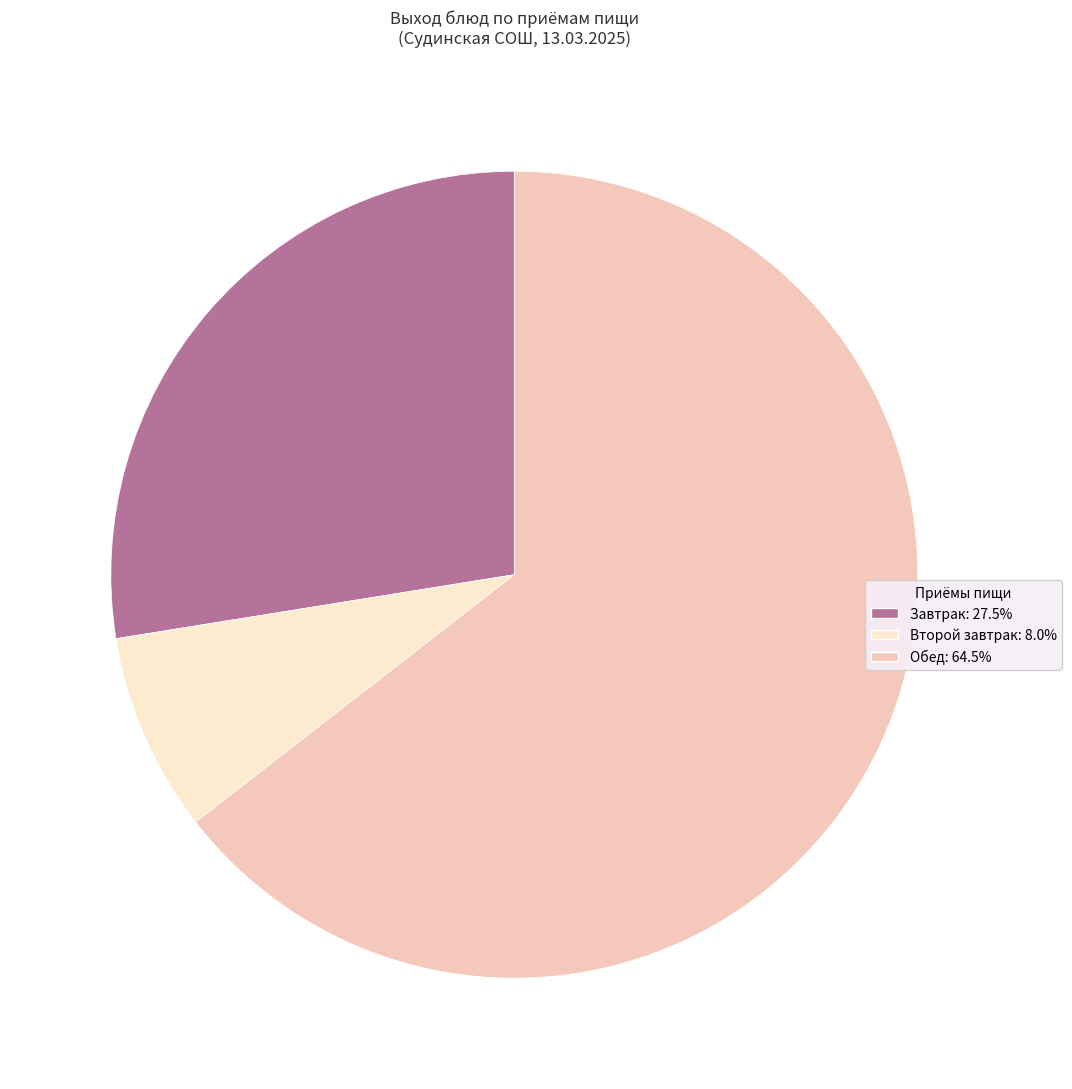

Does any single category account for the majority?

Yes